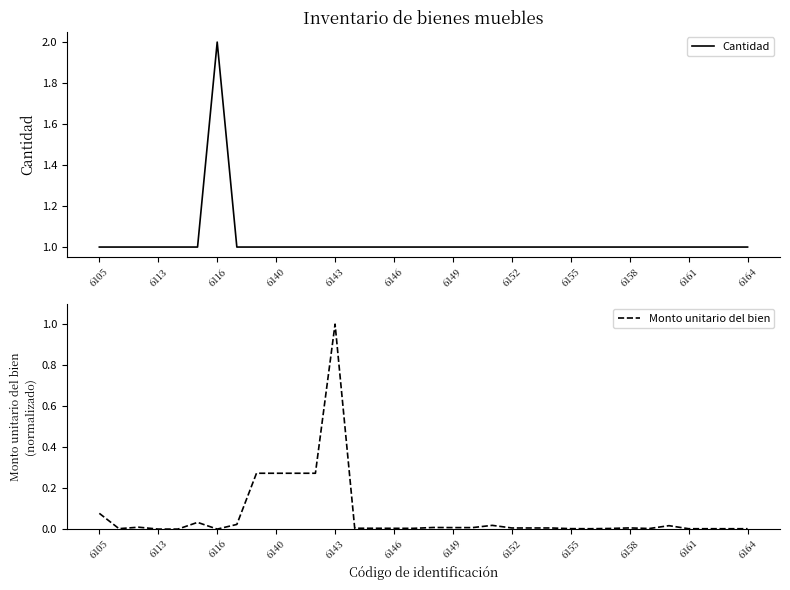

At which label does Cantidad reach its peak?

6116